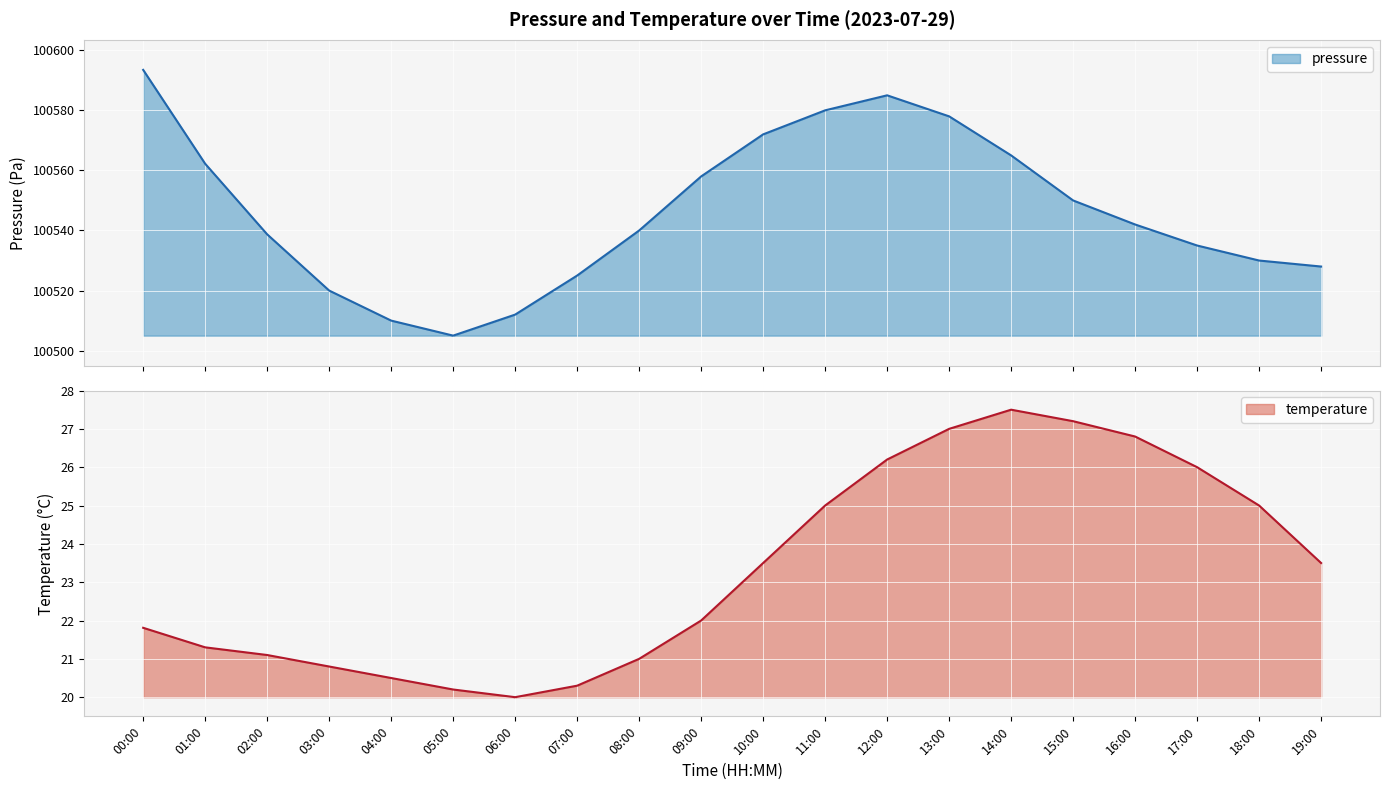

Which series has the largest total across all categories?

pressure